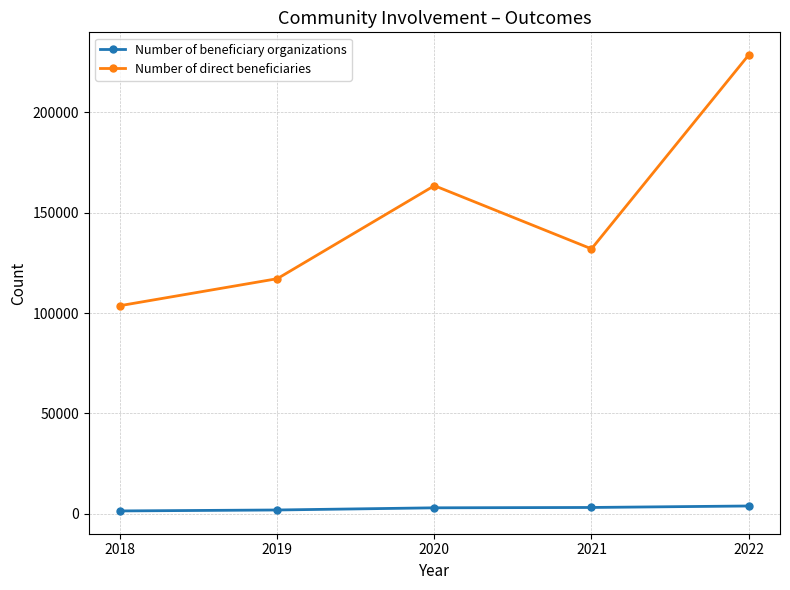

What are all the series names shown in the legend?

Number of beneficiary organizations, Number of direct beneficiaries